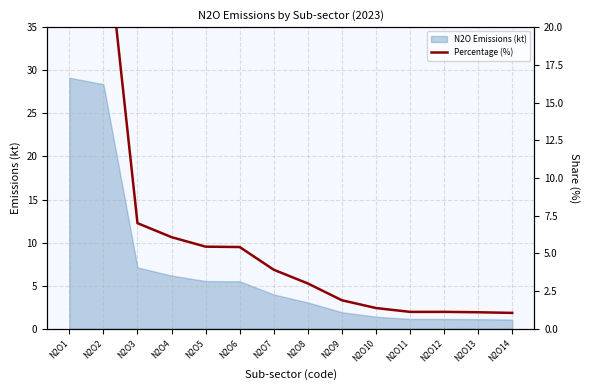

List the labels in order of value, largest first.

N2O1, N2O2, N2O3, N2O4, N2O5, N2O6, N2O7, N2O8, N2O9, N2O10, N2O11, N2O12, N2O13, N2O14